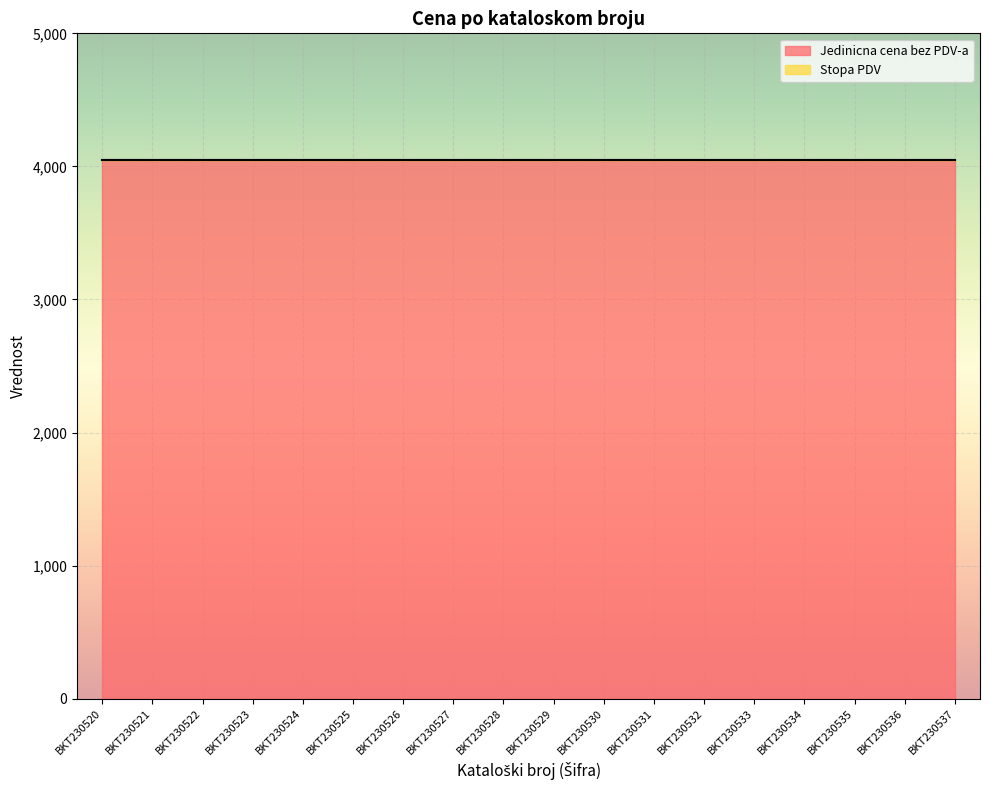

Between BKT230535 and BKT230526, which is larger?

BKT230535